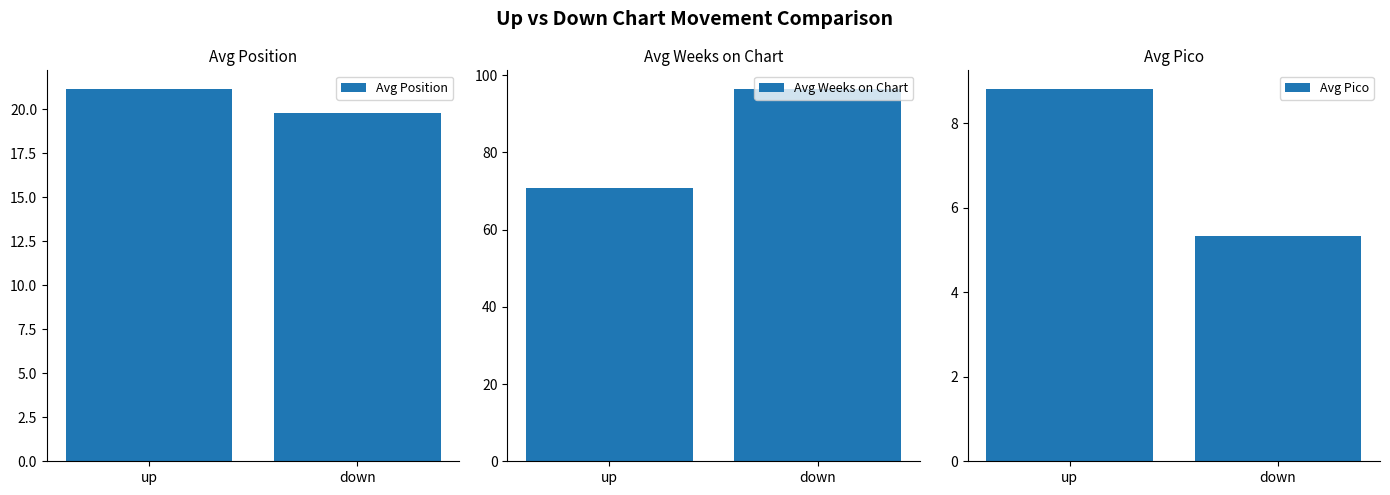

Which has a higher value, up or down?

up